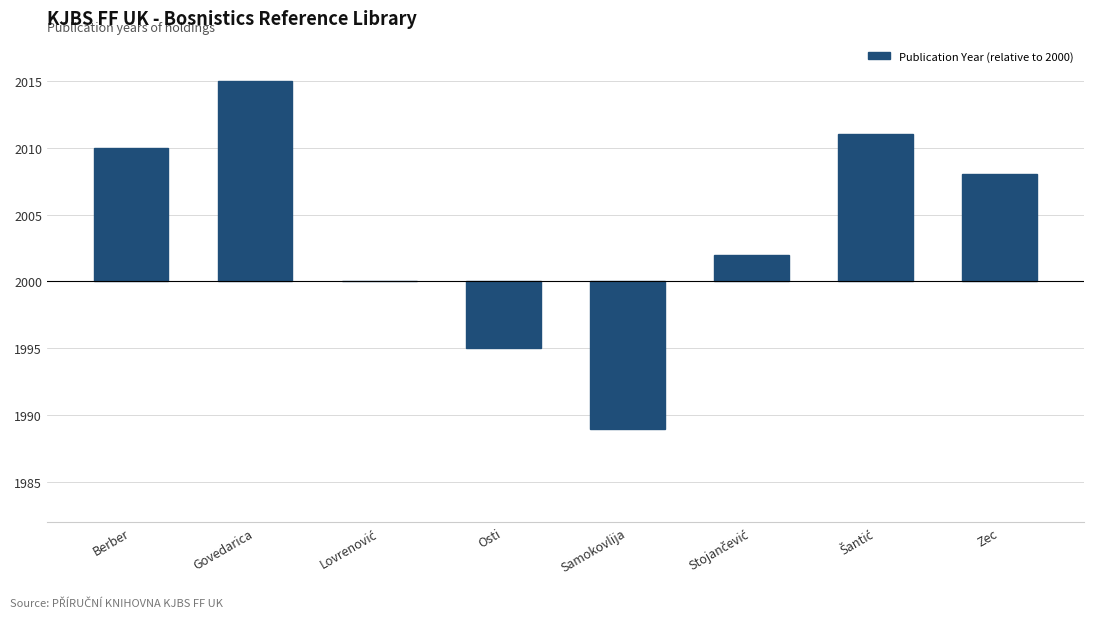

Are the bars horizontal?

No